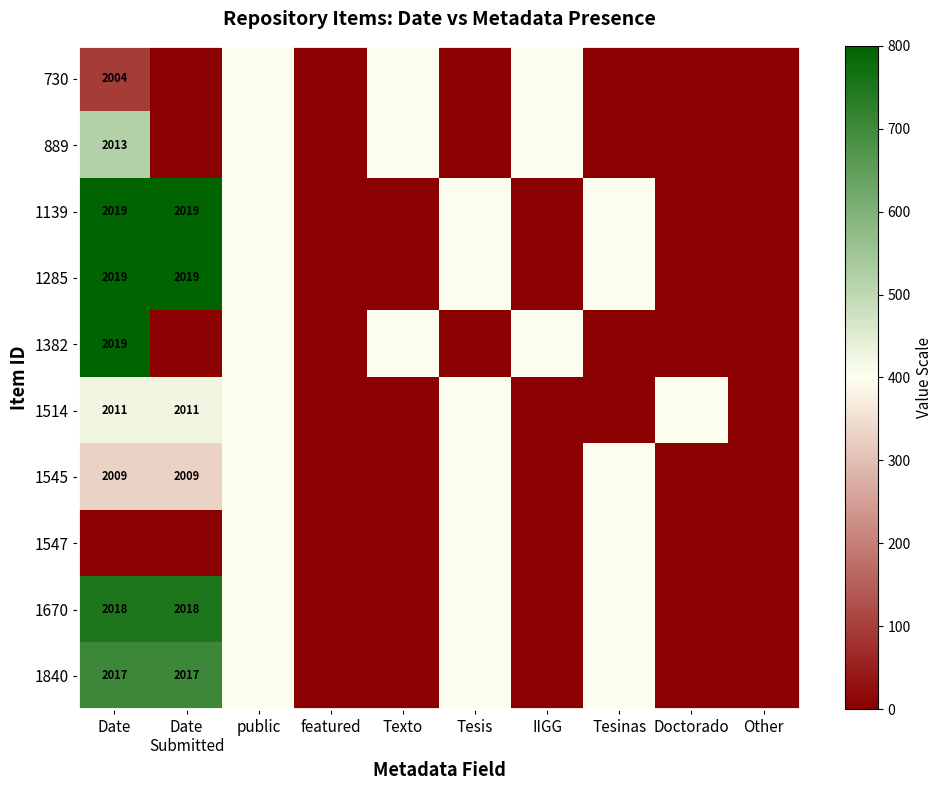

The 1545 series shows 2009 at Date. True or false?

True